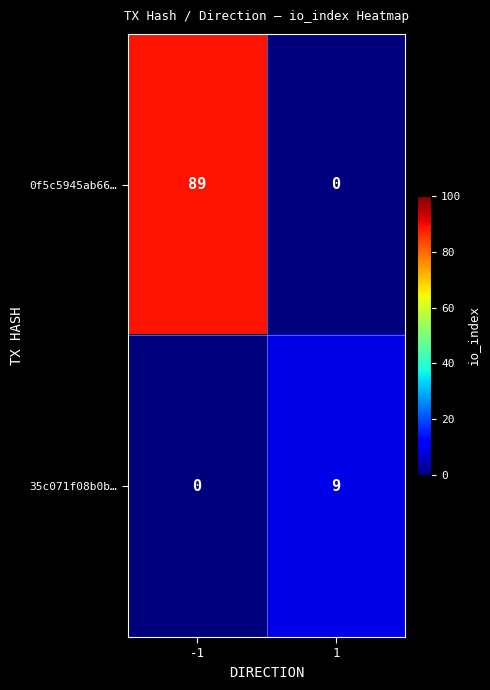

Which series has the largest total across all categories?

0f5c5945ab66…